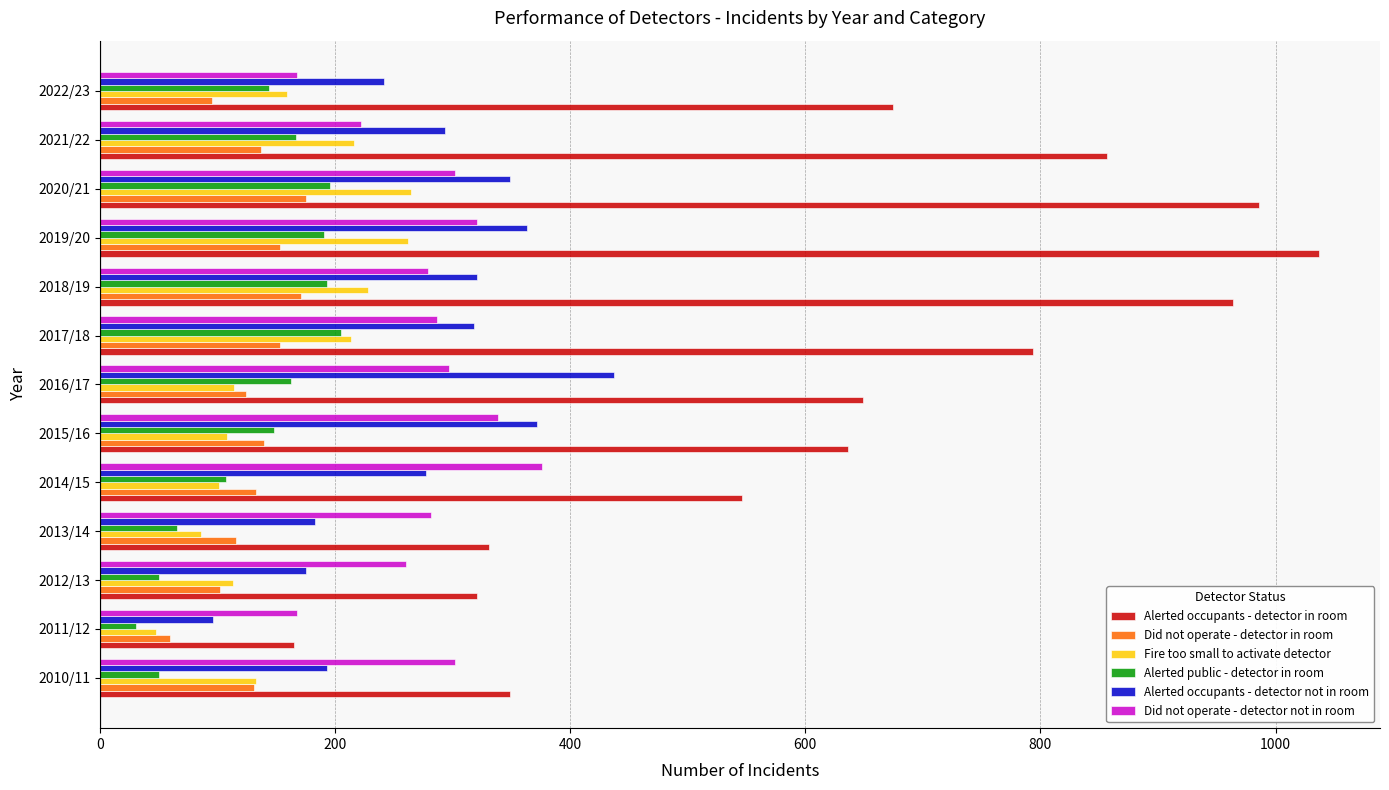

Is the value of Did not operate - detector not in room at 2012/13 greater than the value of Alerted occupants - detector not in room at 2016/17?

No